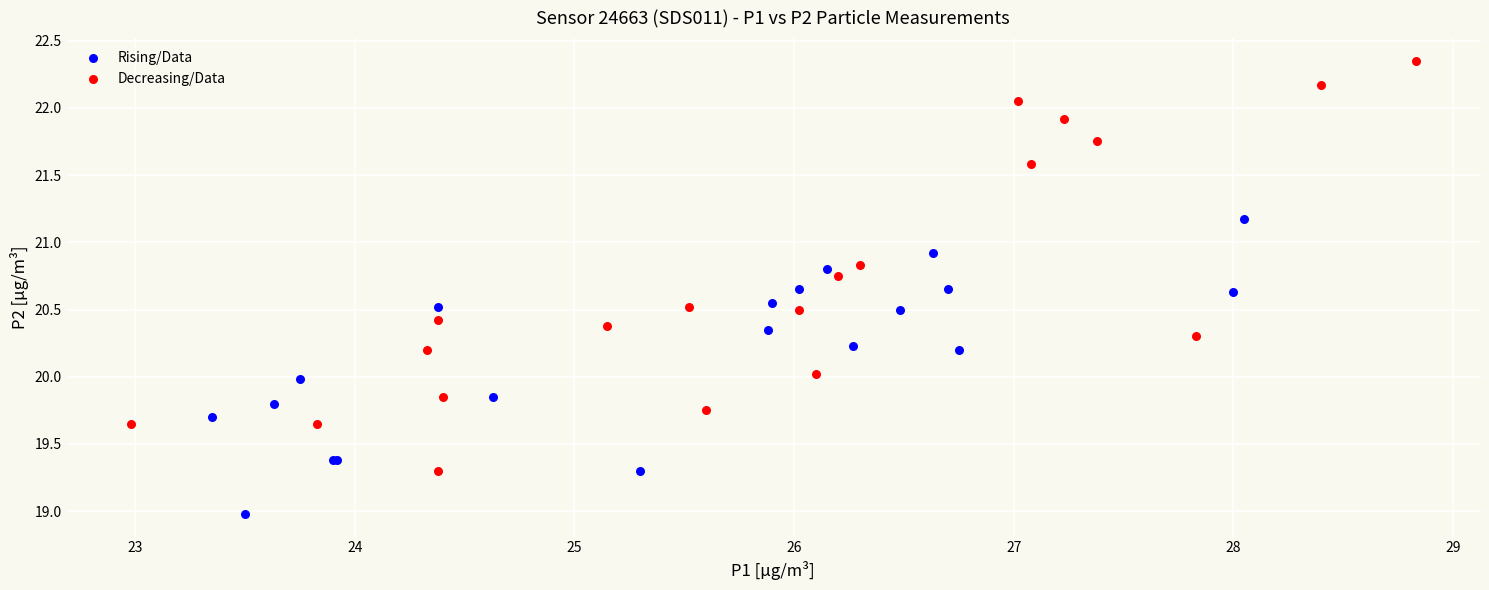

Which series contains the lowest Y value?

Rising/Data